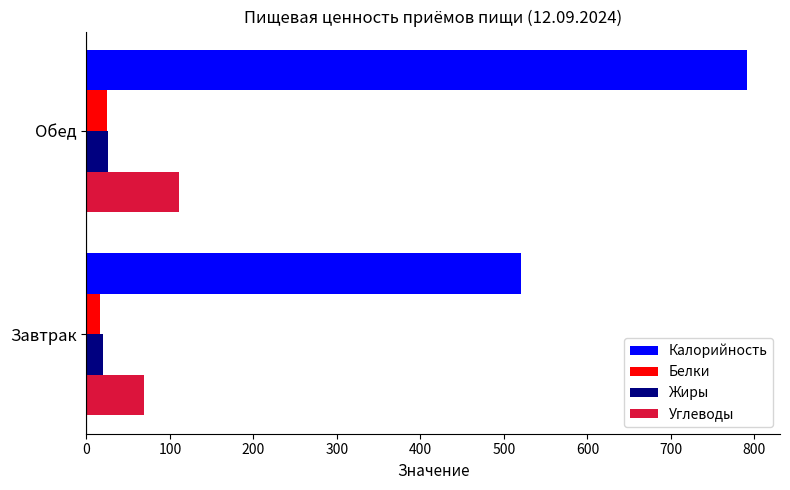

Rank the categories by Углеводы value from lowest to highest.

Завтрак, Обед